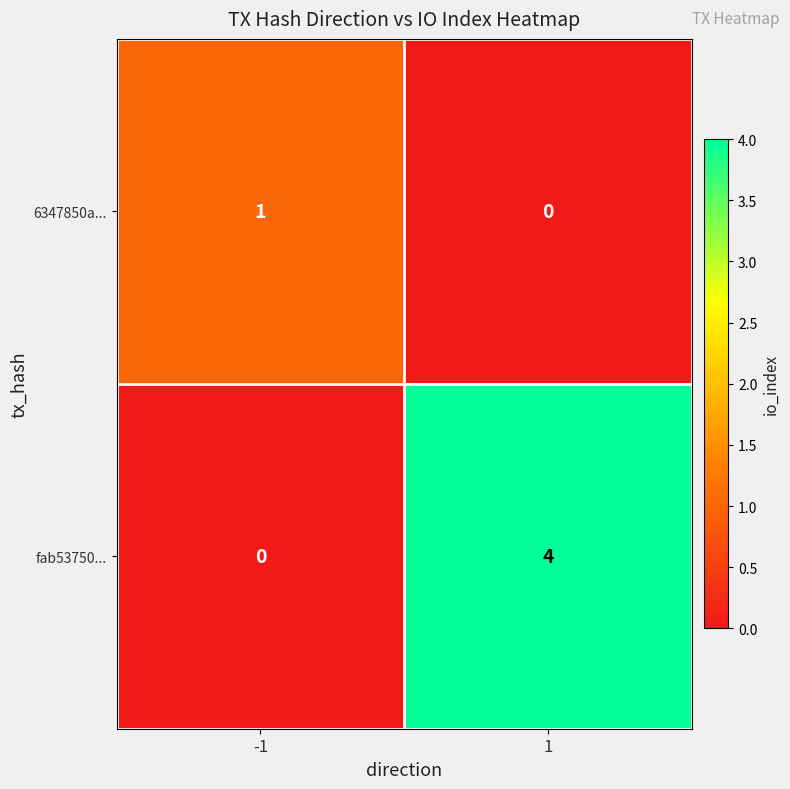

Reading left to right, transcribe all the data shown in this chart.

6347850a...: -1=1	1=0
fab53750...: -1=0	1=4